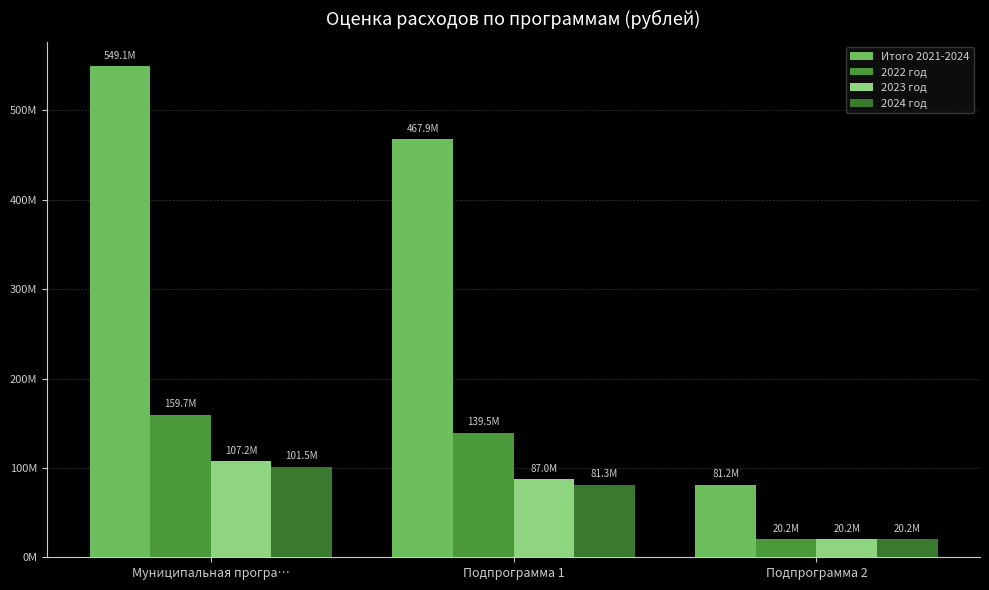

What are all the series names shown in the legend?

Итого 2021-2024, 2022 год, 2023 год, 2024 год